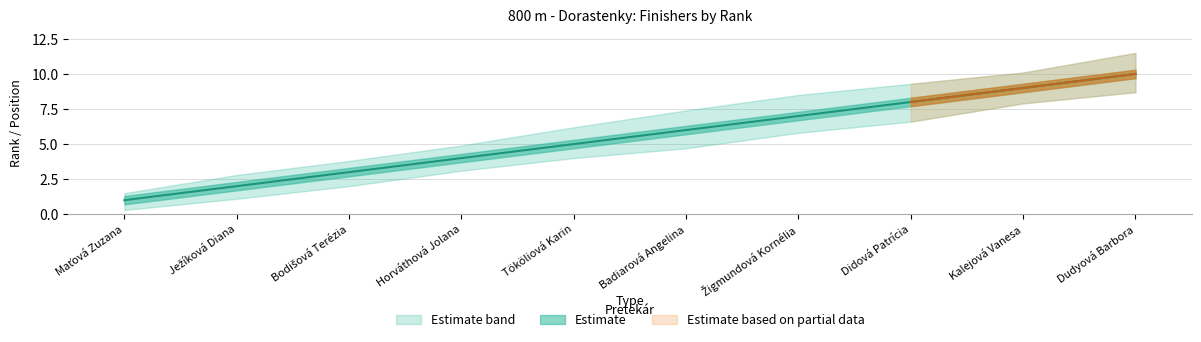

Which label corresponds to the largest value in the chart?

Dudyová Barbora